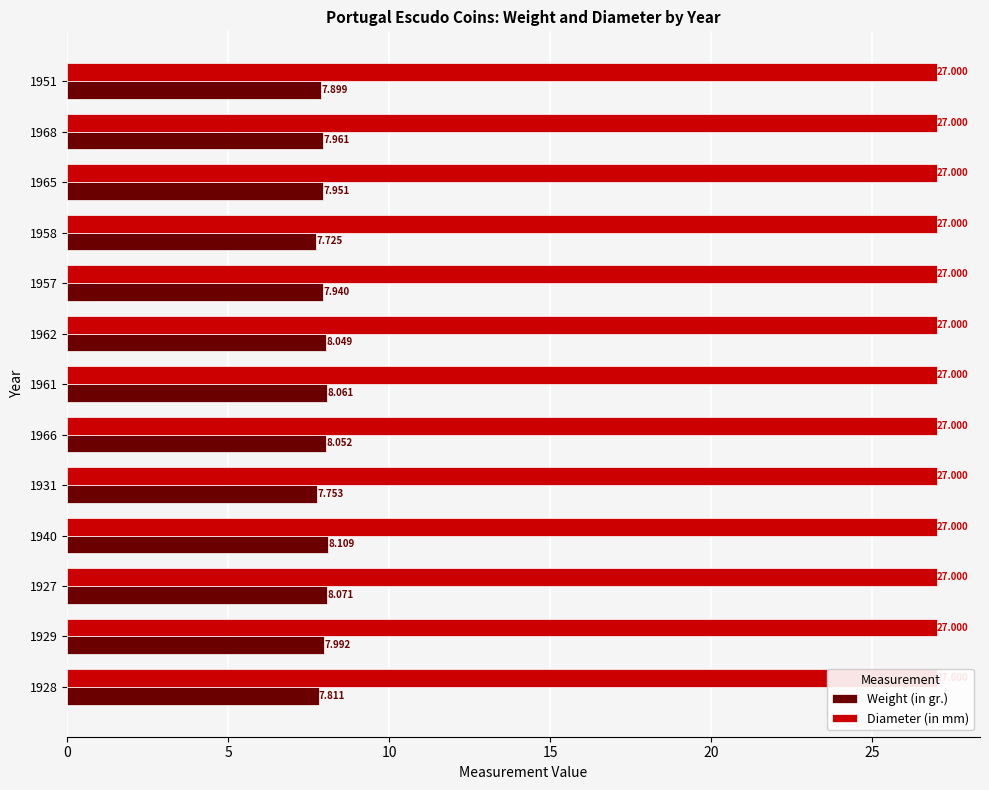

Reading left to right, list all the values displayed in this chart.

Weight (in gr.): 7.8	8.0	8.1	8.1	7.8	8.1	8.1	8.0	7.9	7.7	8.0	8.0	7.9
Diameter (in mm): 0.3	0.3	0.3	0.3	0.3	0.3	0.3	0.3	0.3	0.3	0.3	0.3	0.3